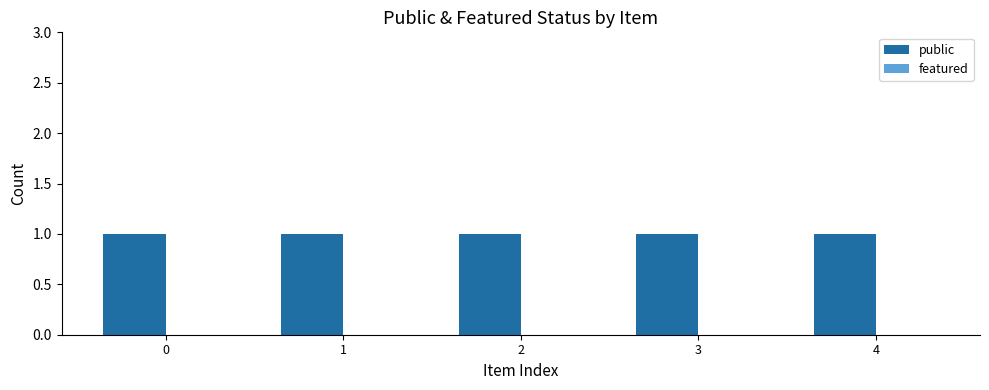

Are the bars horizontal?

No